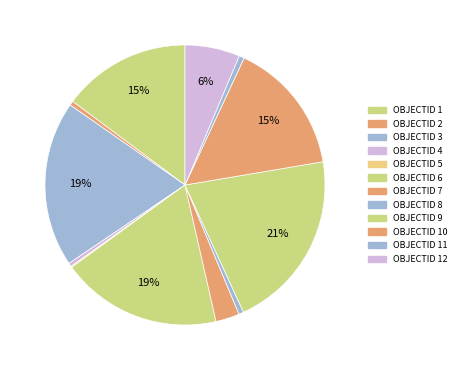

Rank the categories by value from highest to lowest.

9, 3, 6, 10, 1, 12, 7, 11, 8, 2, 4, 5